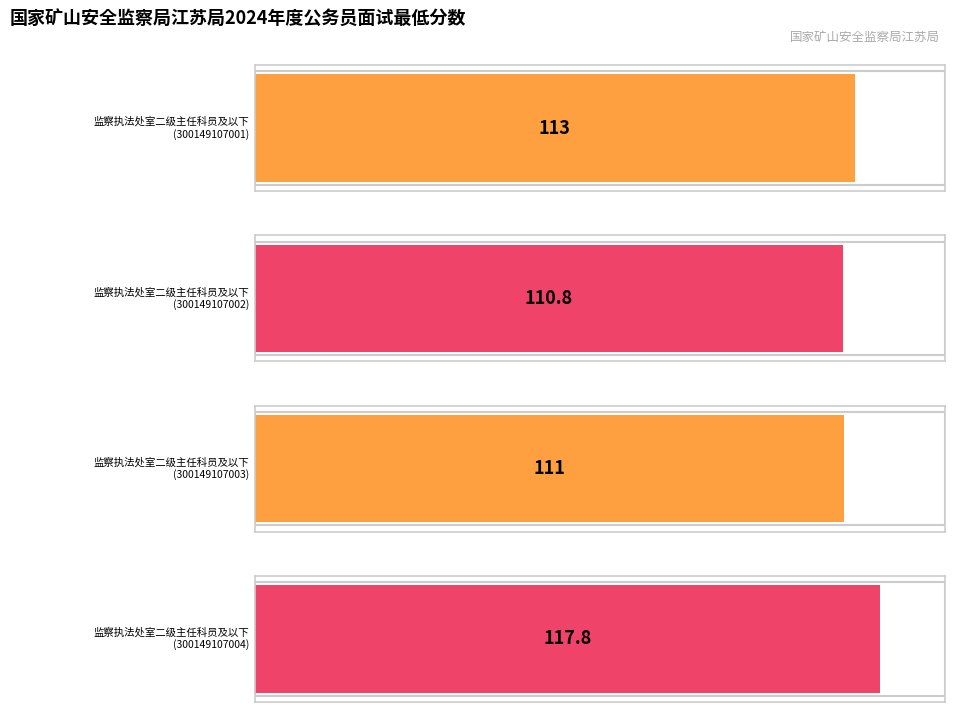

What is the ratio of the value at 300149107004 to the value at 300149107002?

1.1